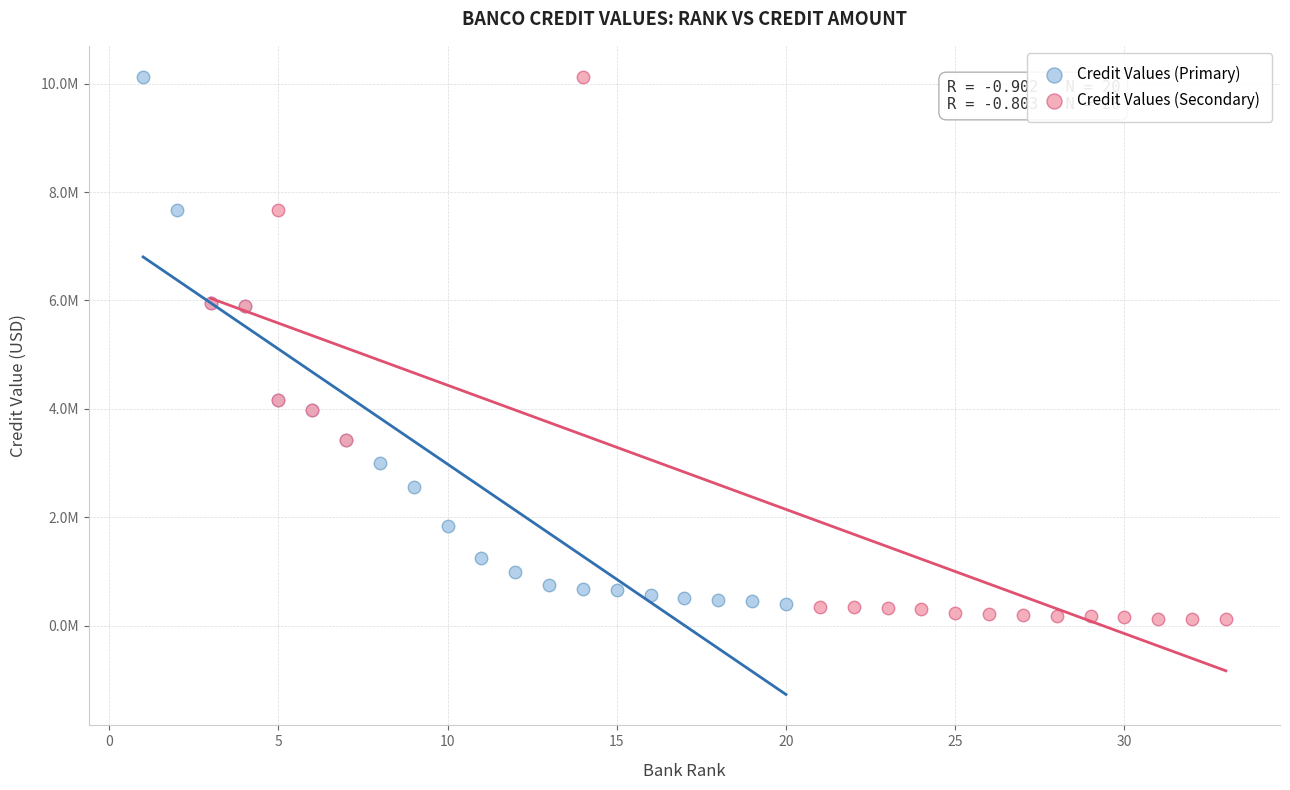

What are all the series names shown in the legend?

Credit Values (Primary), Credit Values (Secondary)